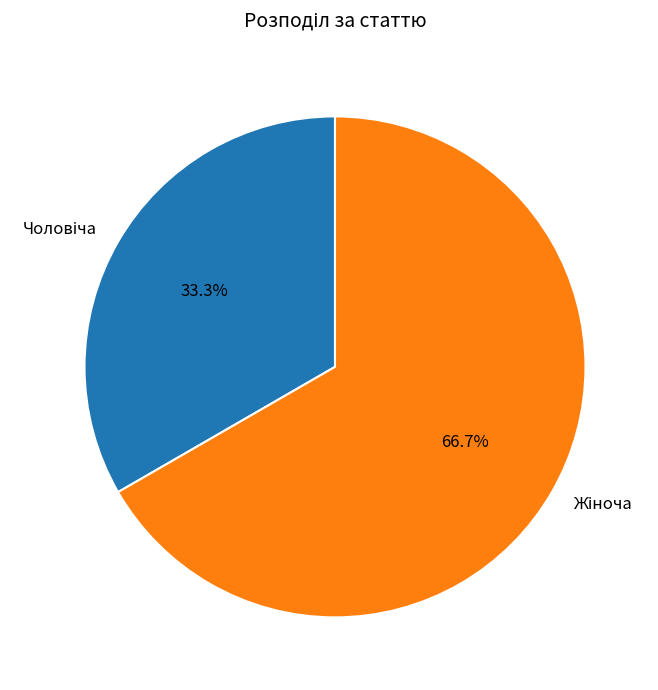

Is there a majority slice in this chart?

Yes